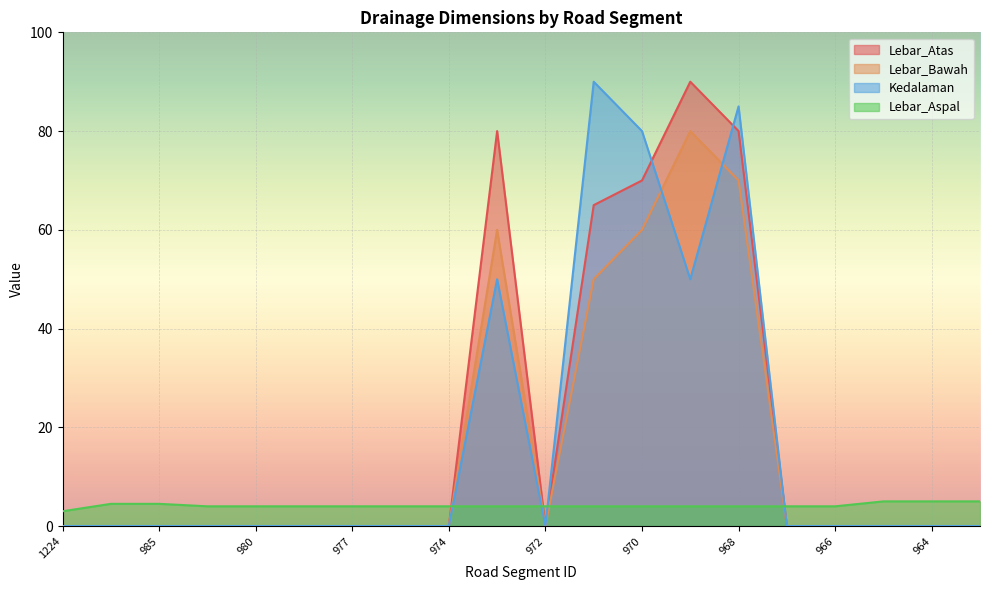

Which has a higher value, 972 or 975?

972